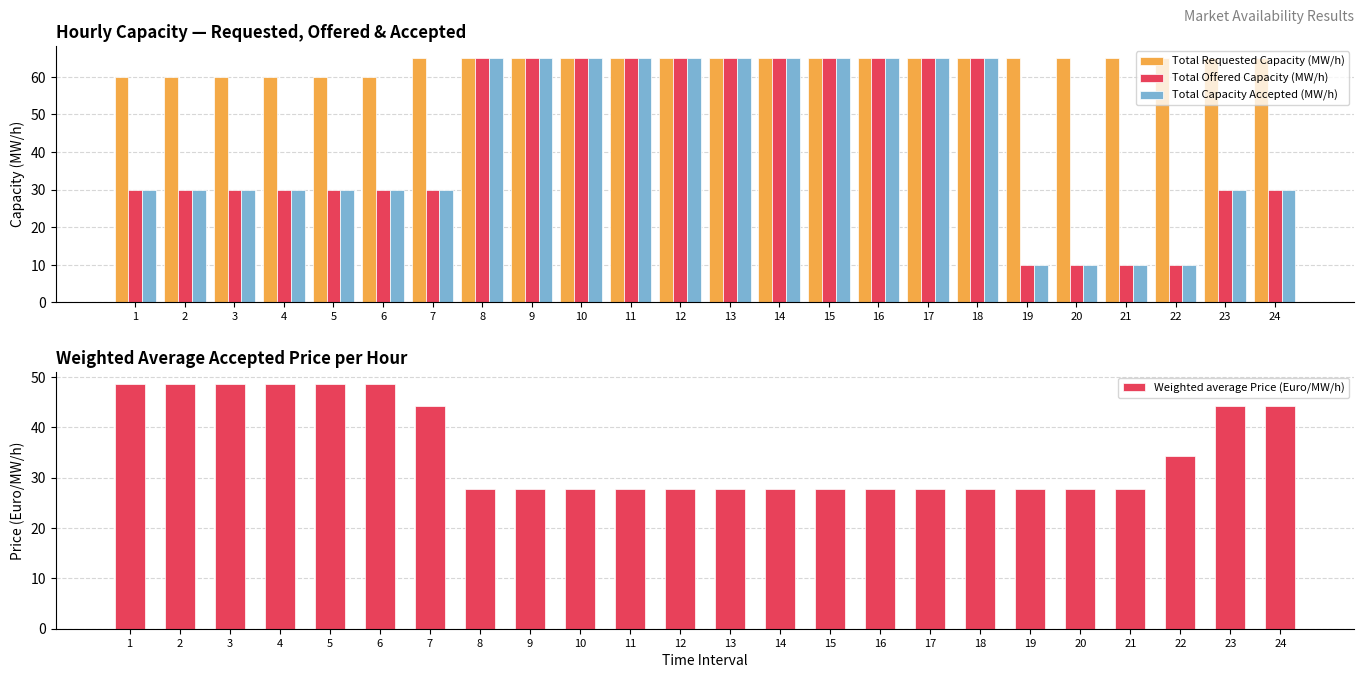

What is the value of the Weighted average Price (Euro/MW/h) bar at the 24th from the left?

44.2